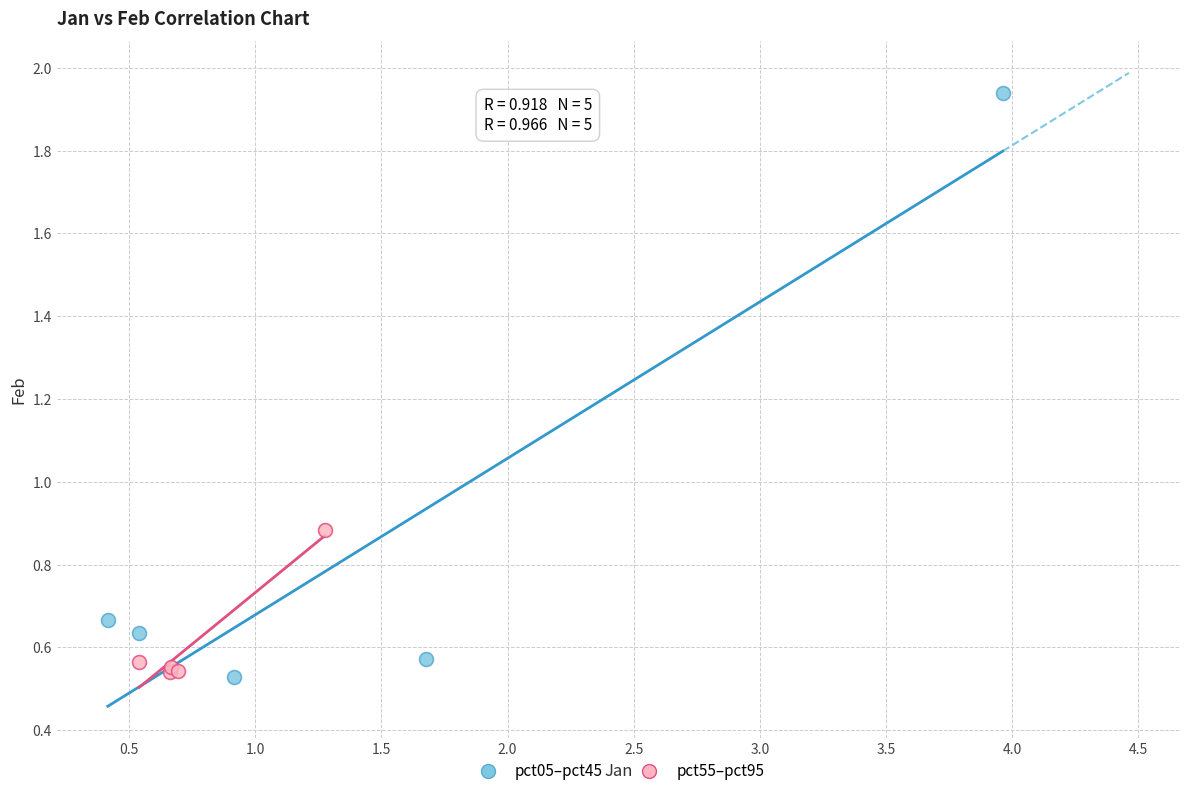

Which series has the largest Y range (max minus min)?

pct05–pct45